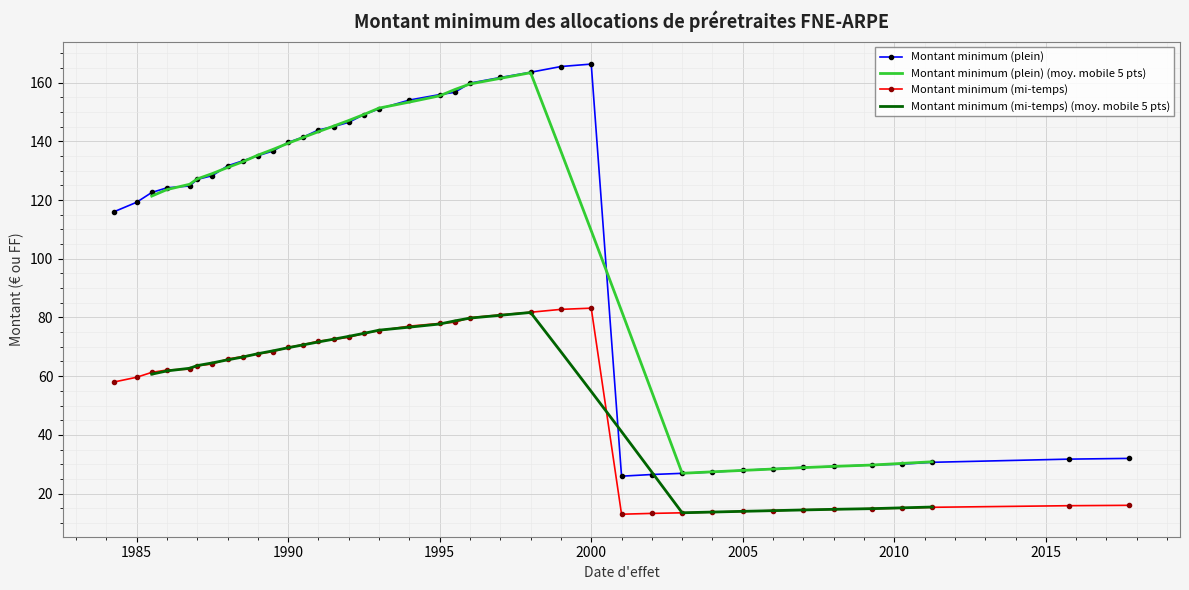

What is the lowest value of the Montant minimum (mi-temps) series?

13.0